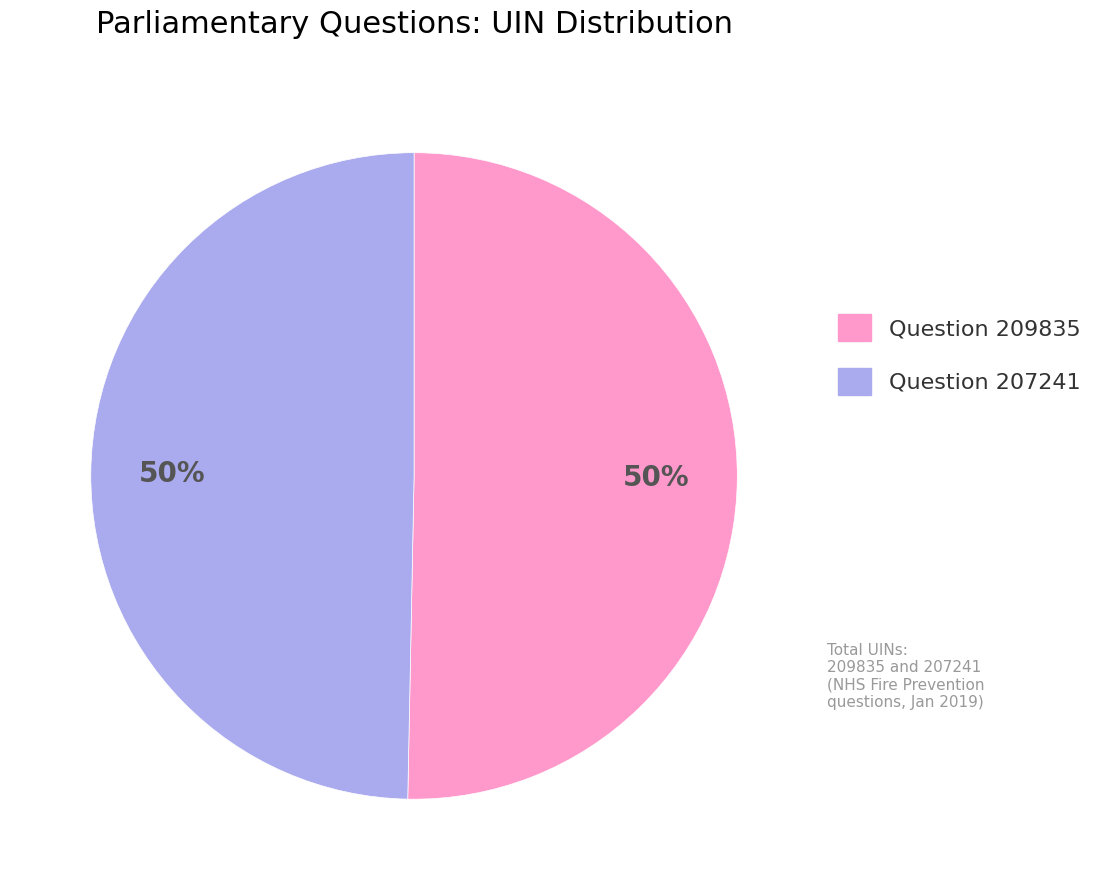

Is the sum of Question 209835 and Question 207241 greater than half?

Yes